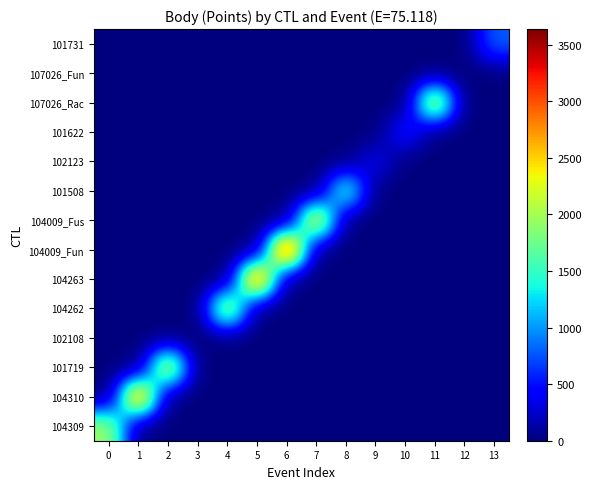

At how many categories does at least one series exceed 1311?

9